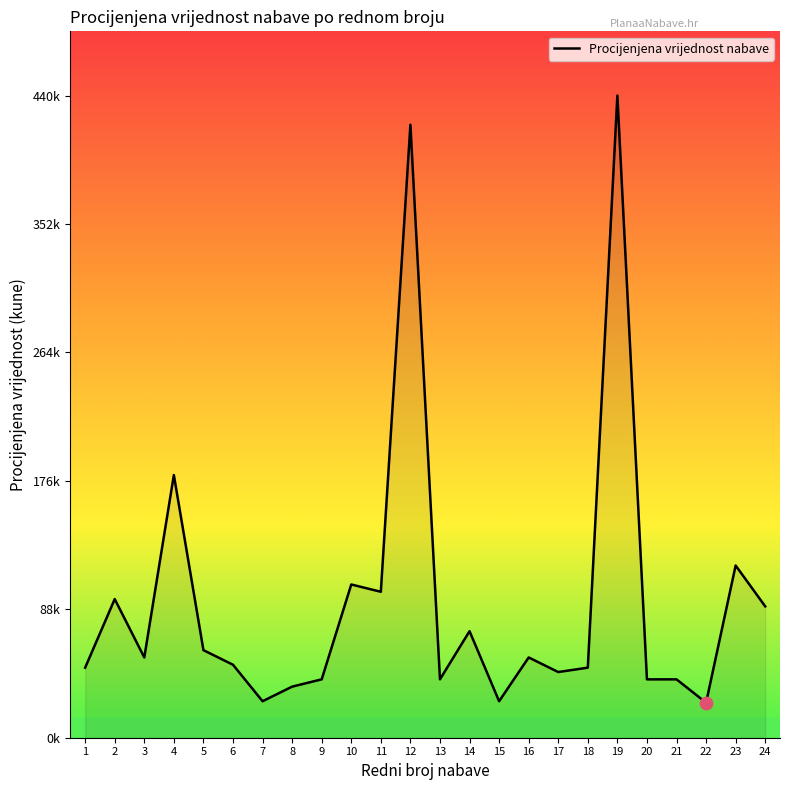

What is the ratio of the value at 20 to the value at 18?

0.8